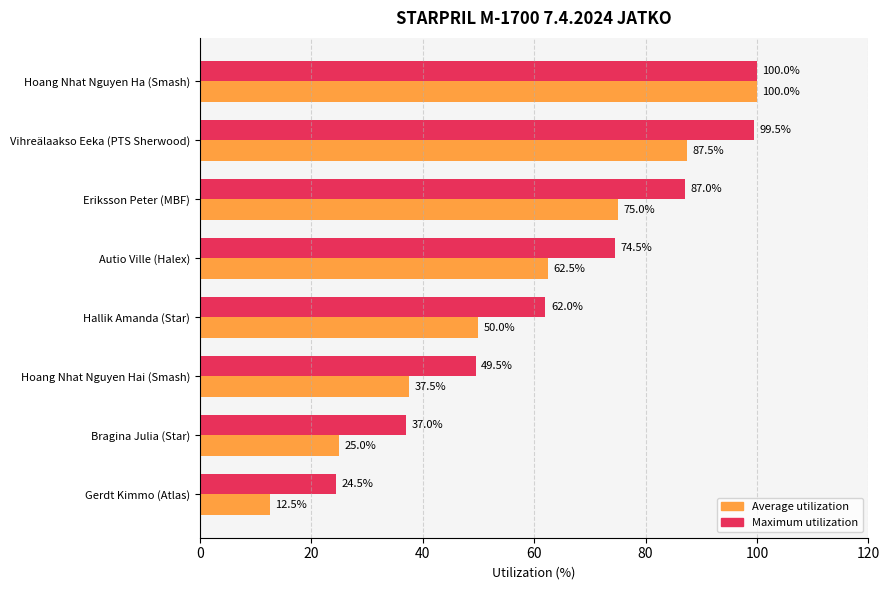

What is the maximum value shown in the chart?

100.0